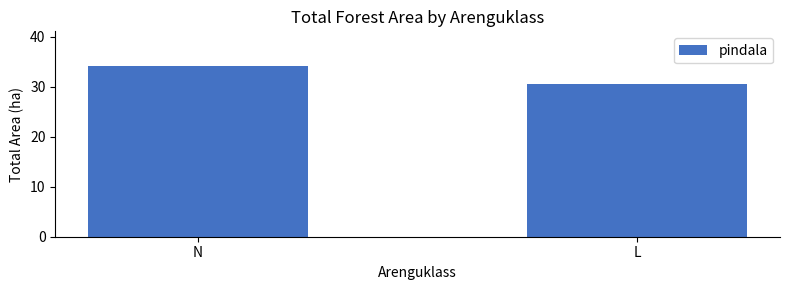

What position from the right is L?

1